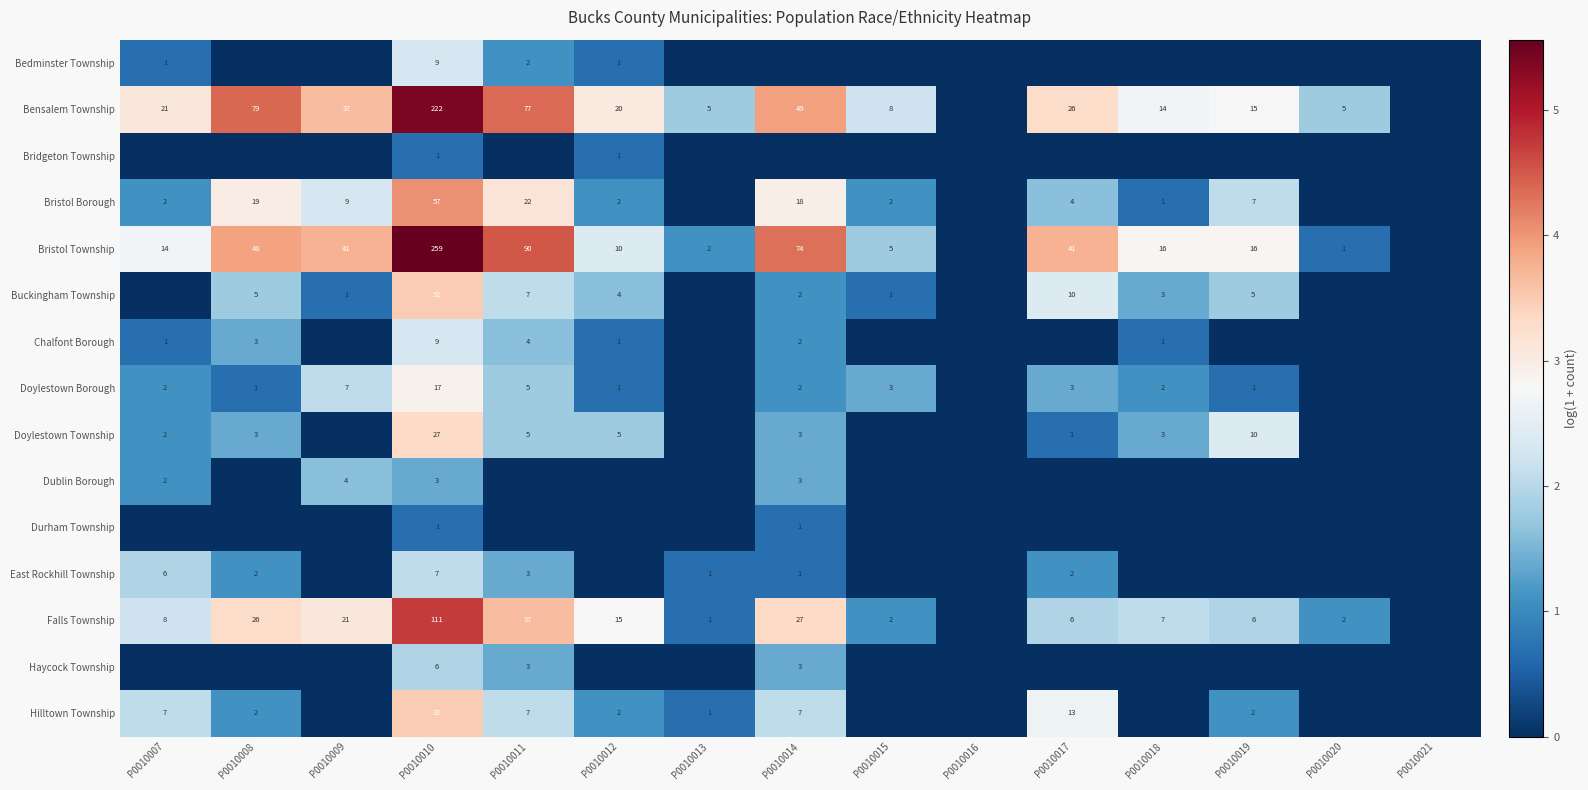

The Bristol Borough series shows 18 at P0010014. True or false?

True